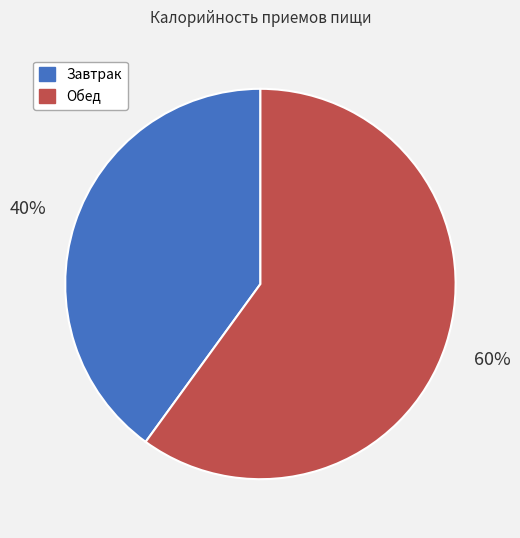

Is it true that Обед is 60% of the pie?

True